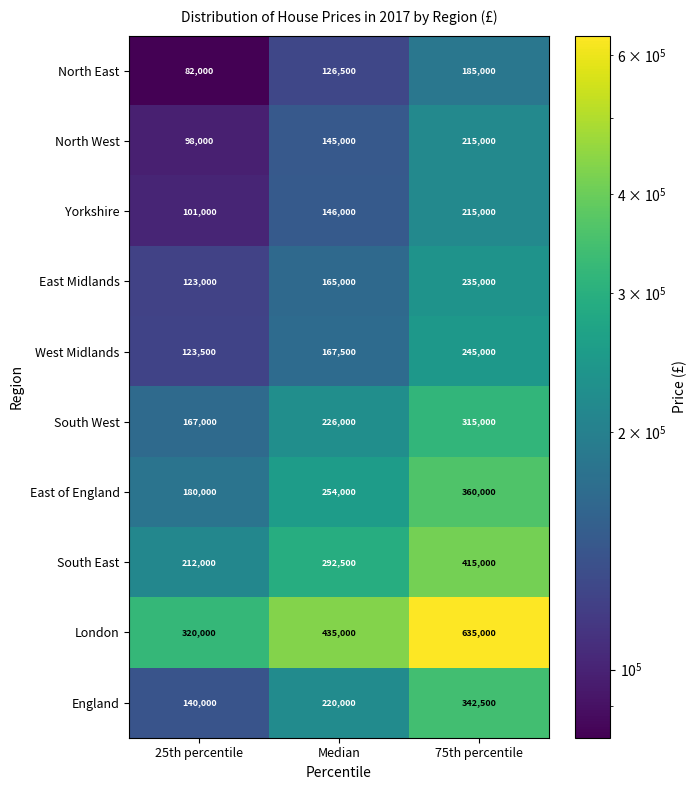

Count the London values in the range 320000 to 635000.

3